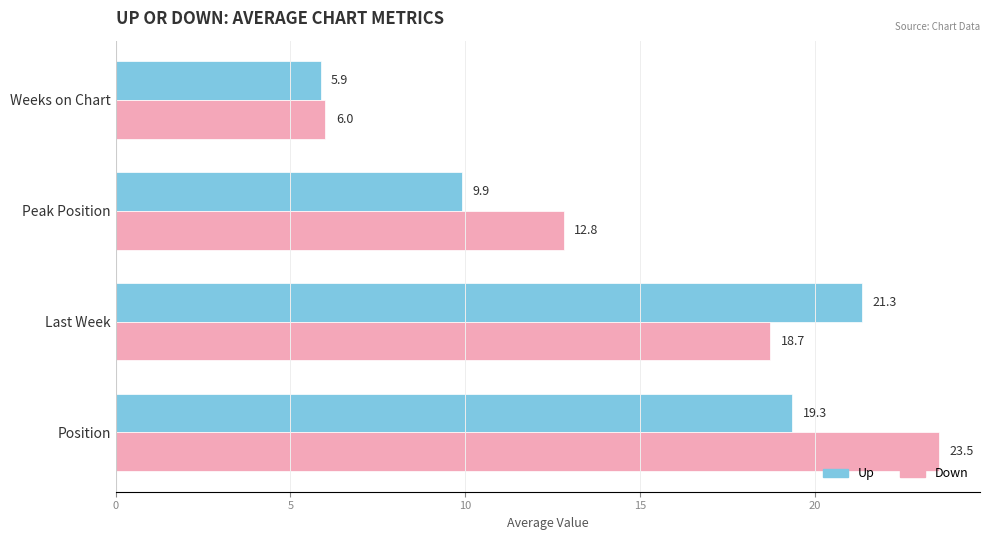

What is the average value of the Down series?

15.3